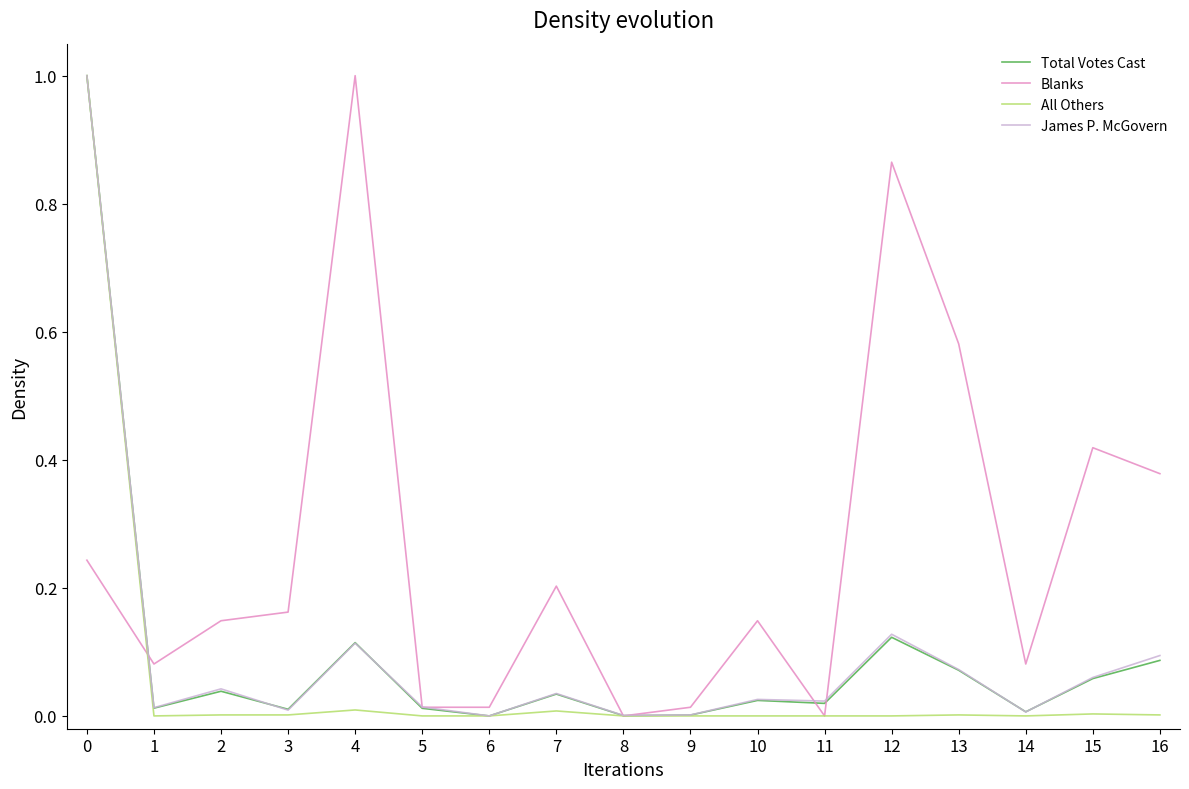

True or false: James P. McGovern has a value of 0.0 at 8.

True